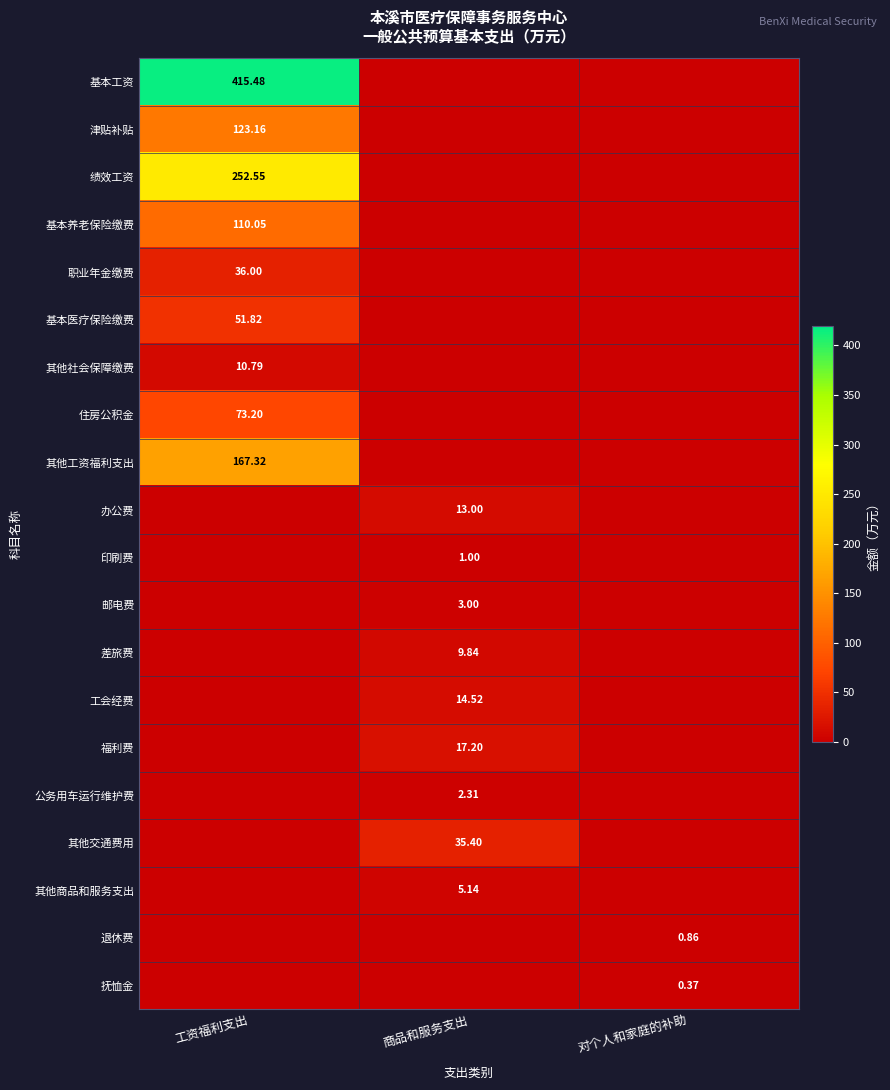

True or false: 基本养老保险缴费 has a value of 0.0 at 对个人和家庭的补助.

True